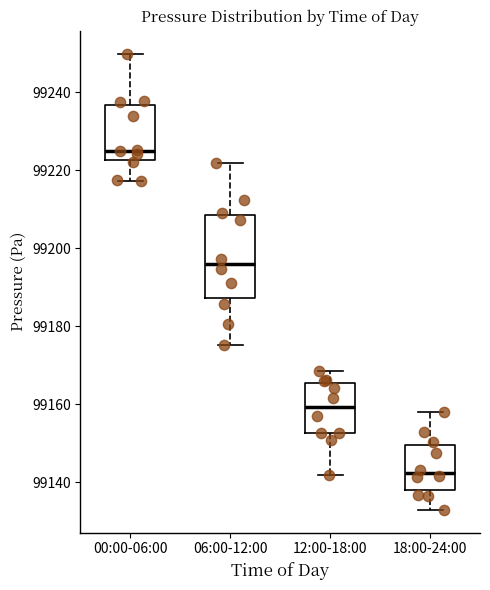

Reading left to right, read every box against the y-axis: the position of its median line, the range the box covers, and the ends of its whiskers. The values are not printed on the chart, so give them approximately, as read against the axis.

00:00-06:00: median 99226, box 99222 to 99236, whiskers 99218 to 99250
06:00-12:00: median 99196, box 99188 to 99208, whiskers 99176 to 99222
12:00-18:00: median 99160, box 99152 to 99166, whiskers 99142 to 99168
18:00-24:00: median 99142, box 99138 to 99150, whiskers 99132 to 99158